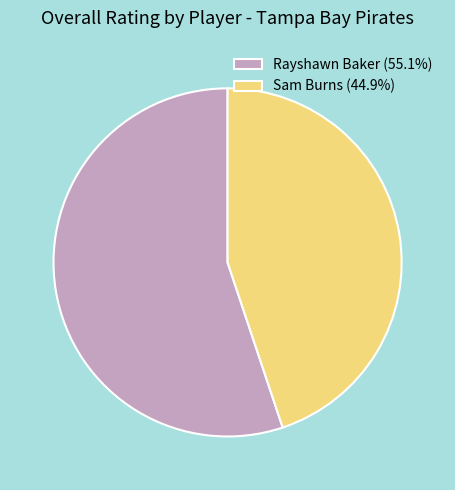

Does Sam Burns represent more than half of the total?

No